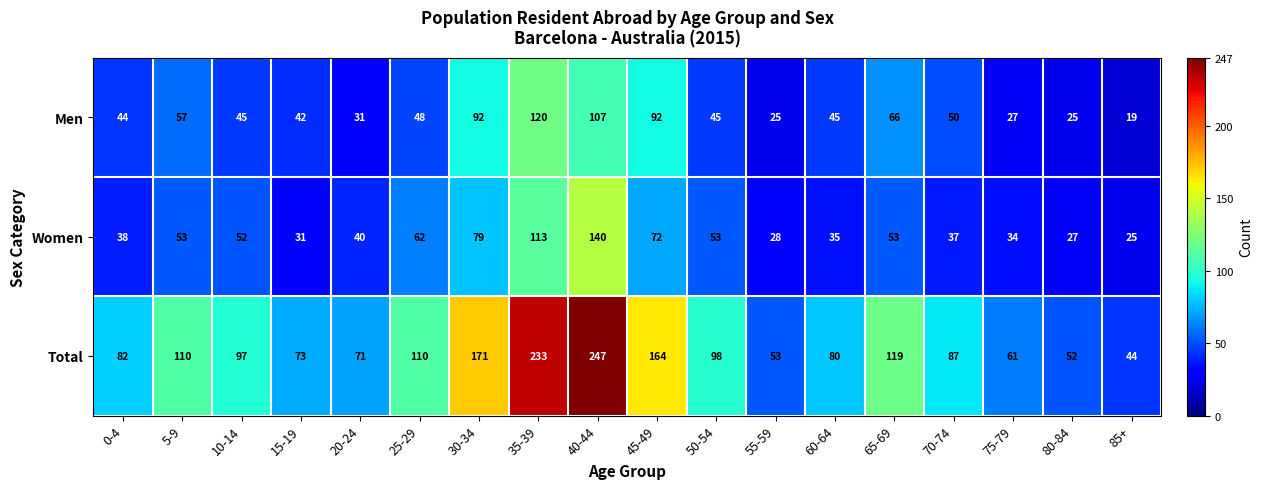

List the series in order of their peak value, highest first.

Total, Women, Men